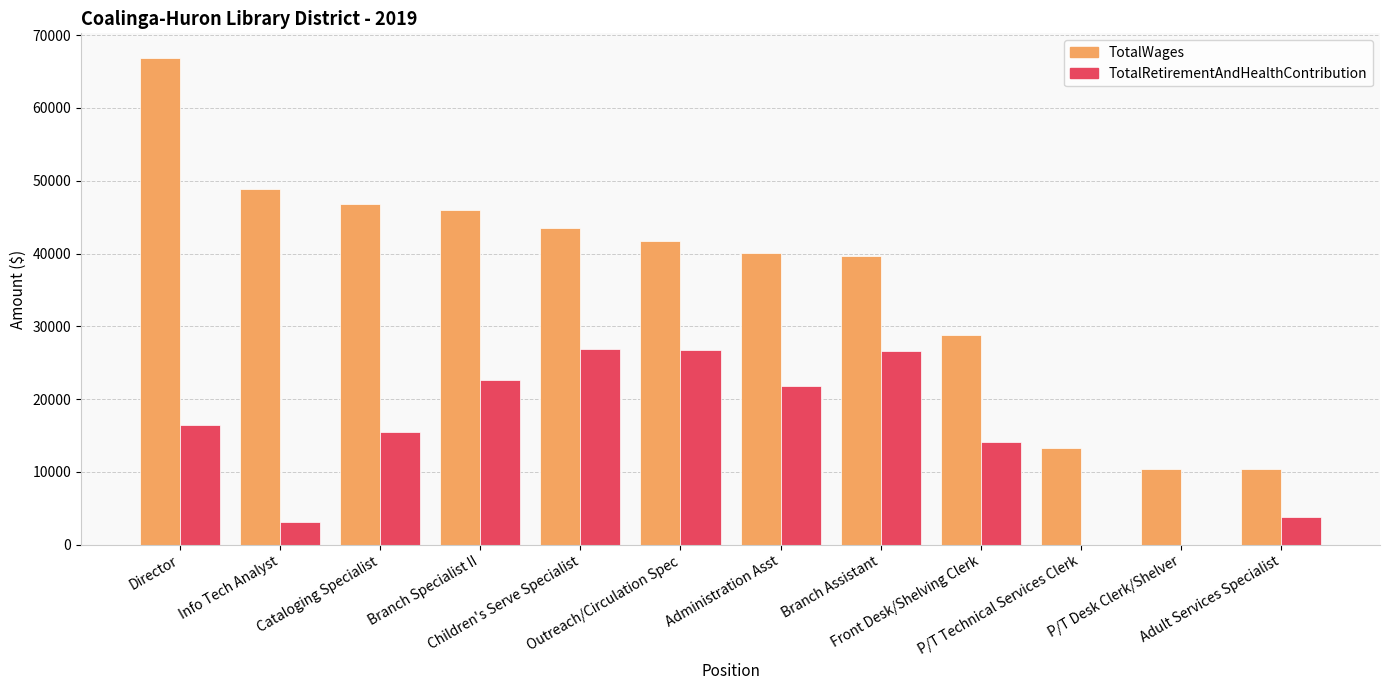

What is the sum of all TotalWages values?

436570